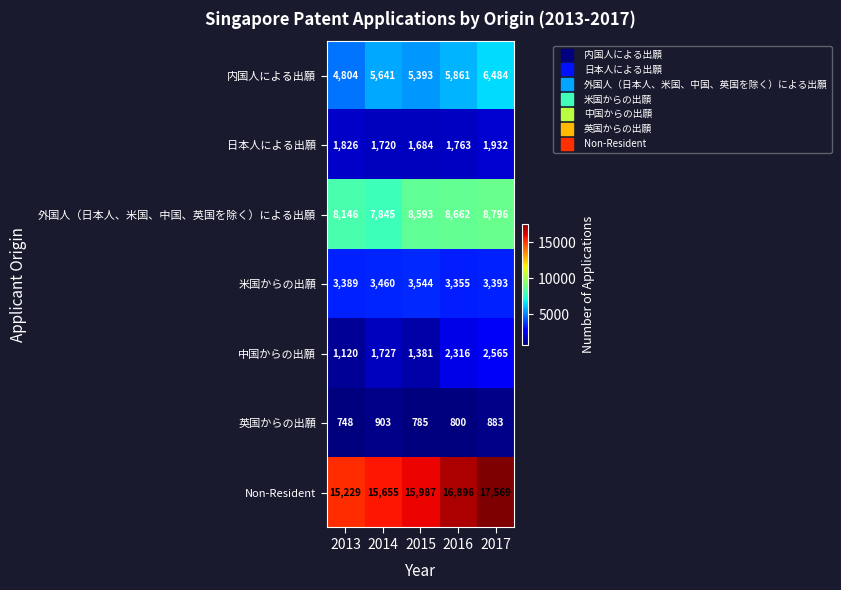

What is the maximum value shown in the chart?

17569